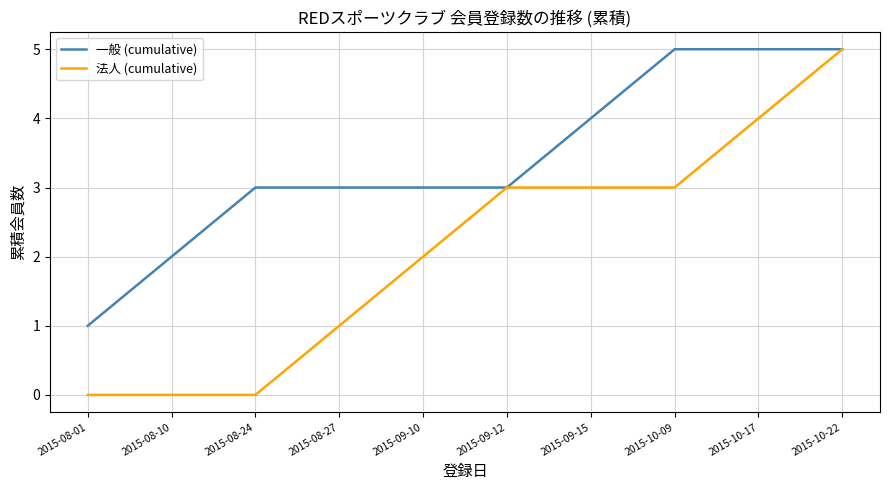

Is it true that 法人 (cumulative) equals 1 at 2015-10-17?

False